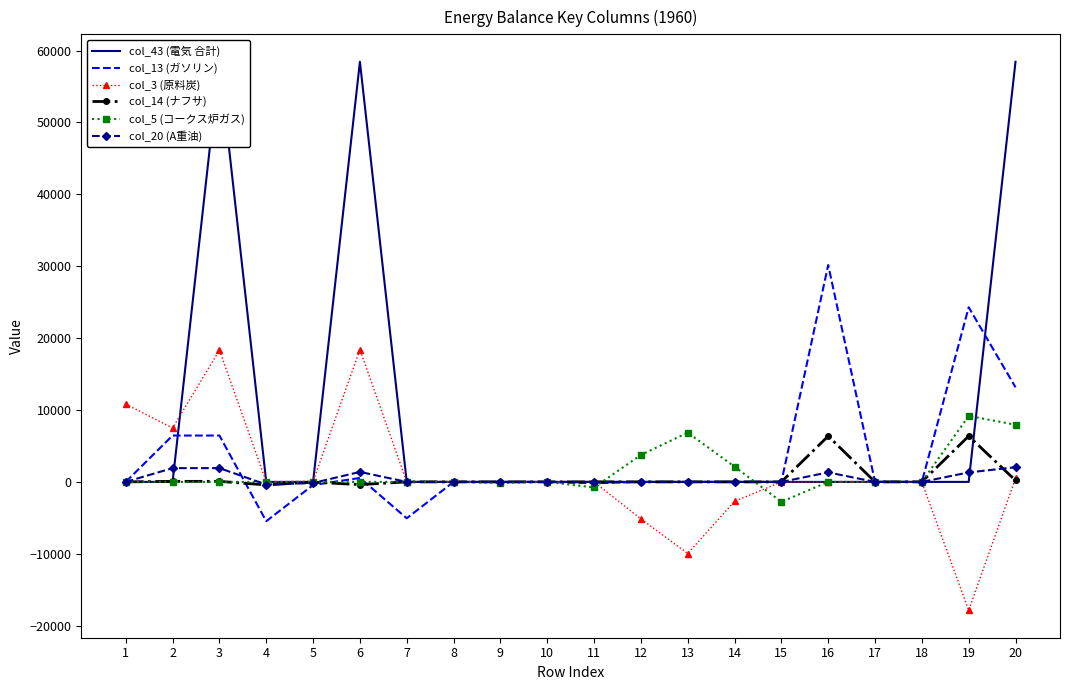

What is the difference between the maximum and second lowest values in the col_20 (A重油) series?

2190